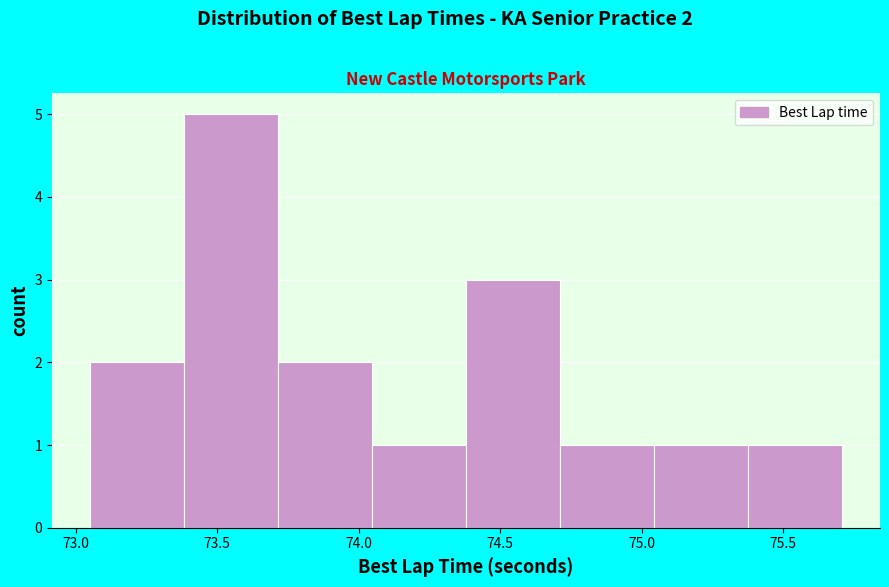

Which range on the x-axis has the tallest bar?

73.40 to 73.70